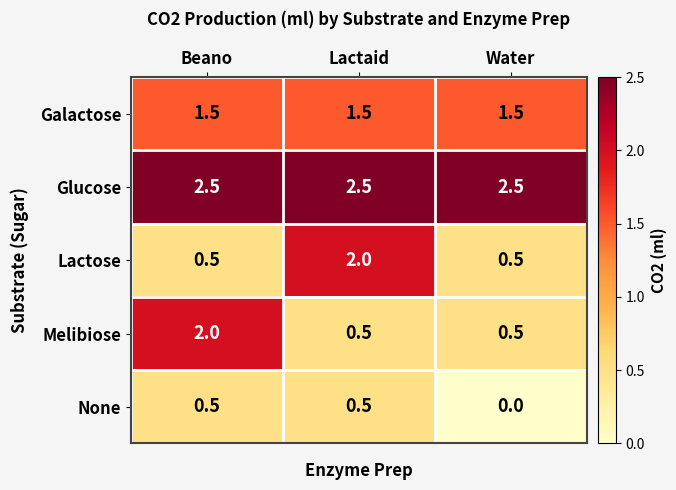

The value of Galactose at Water is 1.5. True or false?

True